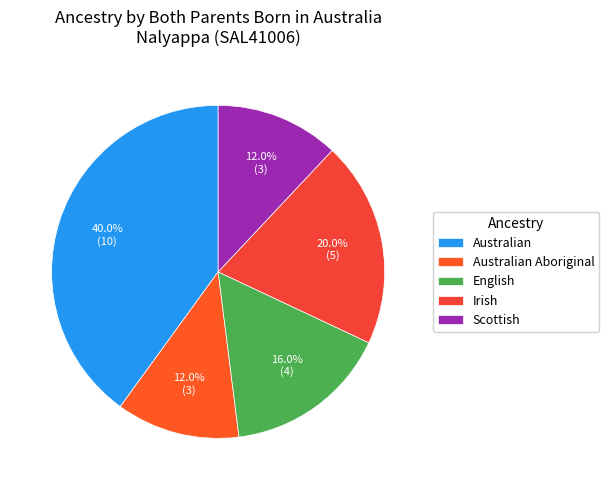

True or false: Australian accounts for 30% of the total.

False